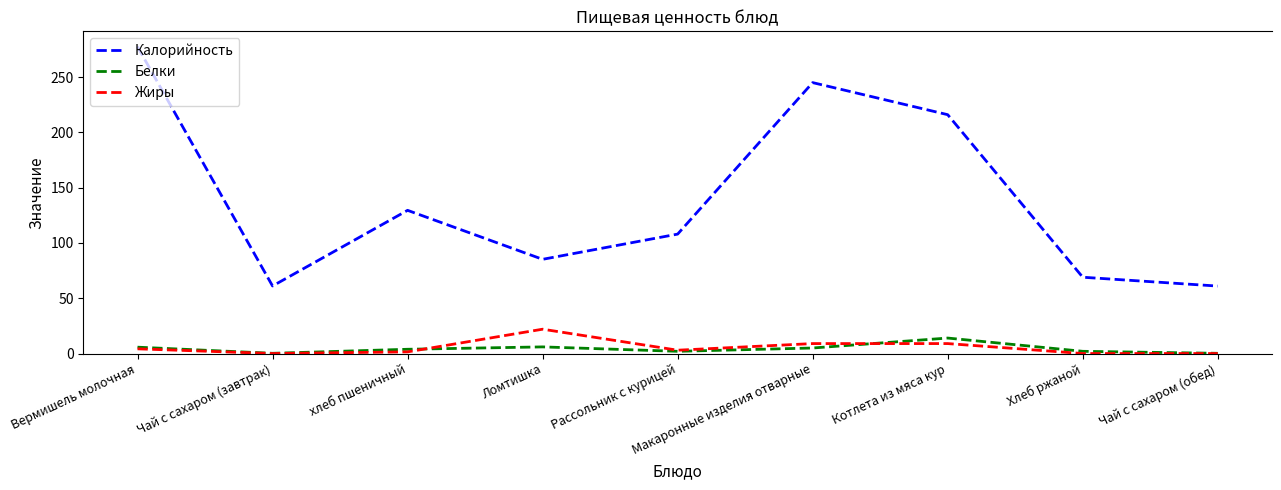

Which series has the largest total across all categories?

Калорийность